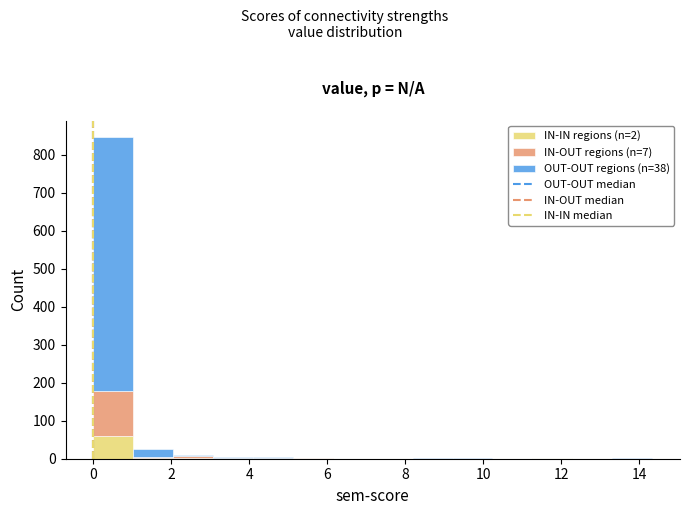

Which range on the x-axis has the tallest stacked bar (by total height)?

0.0 to 1.0